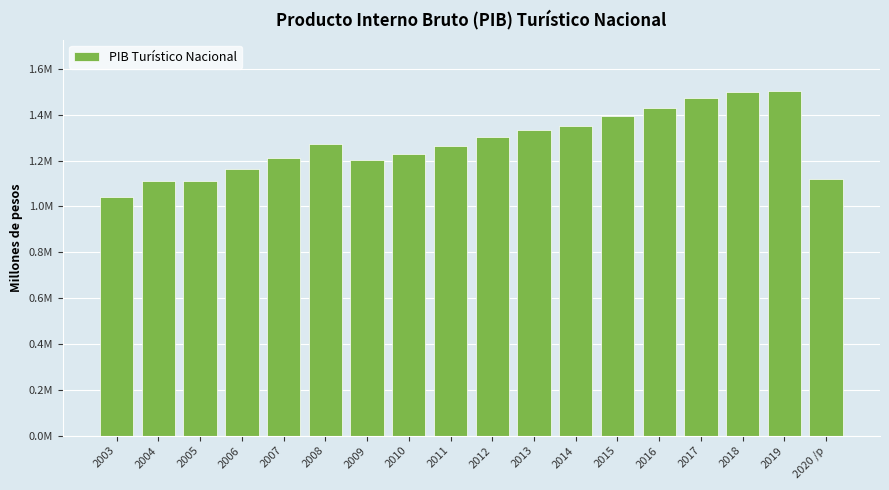

What position from the right is 2018?

3